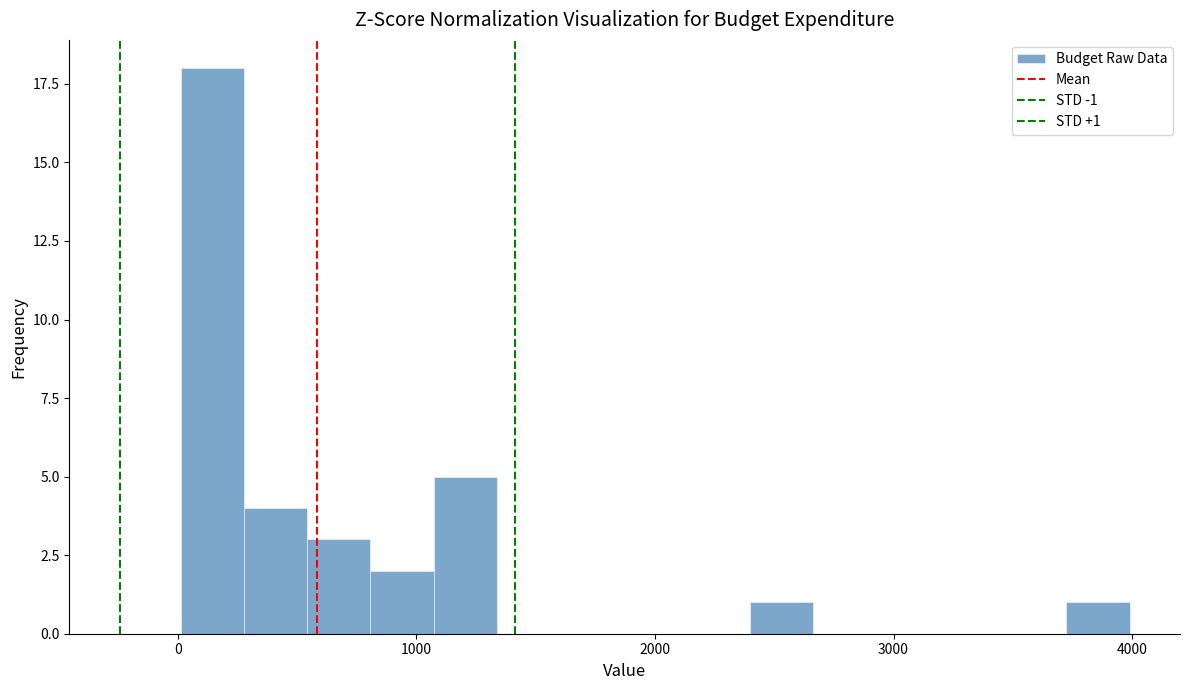

Around what value on the x-axis is the tallest bar? Give the approximate position of its centre, as read against the axis.

100